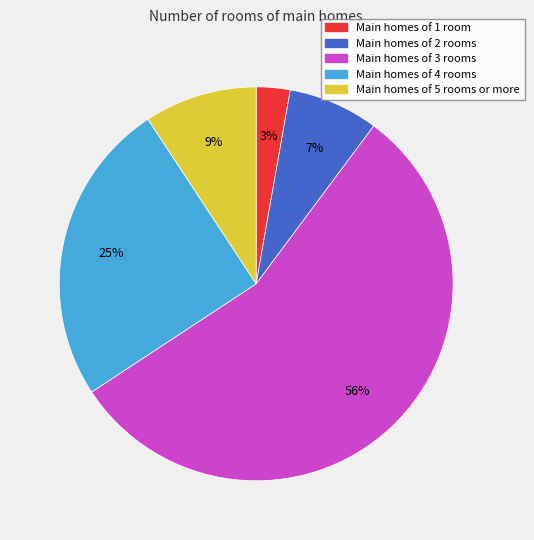

Is there any slice that represents more than half of the pie?

Yes